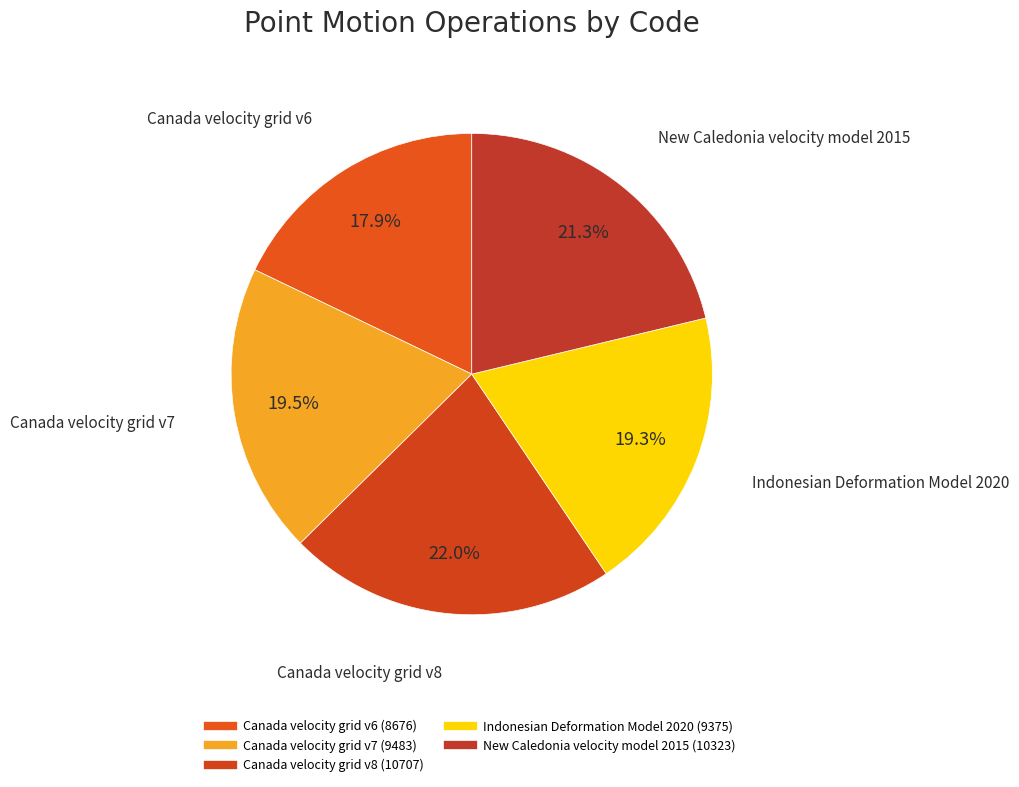

Count the number of slices in the pie.

5